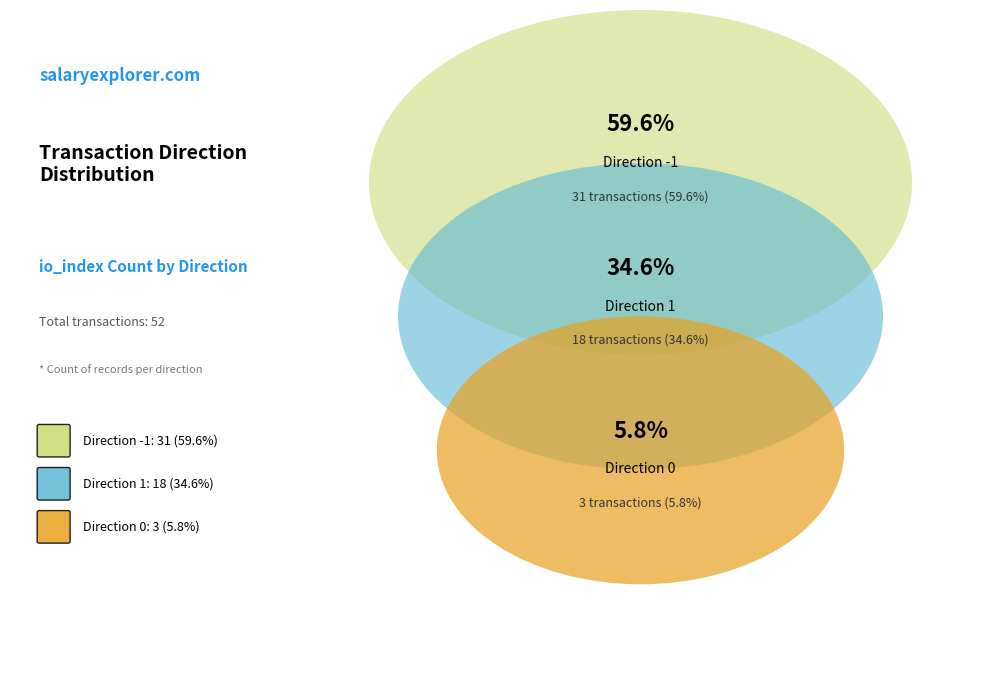

What percentage is the 0 slice, to the nearest percent?

6%